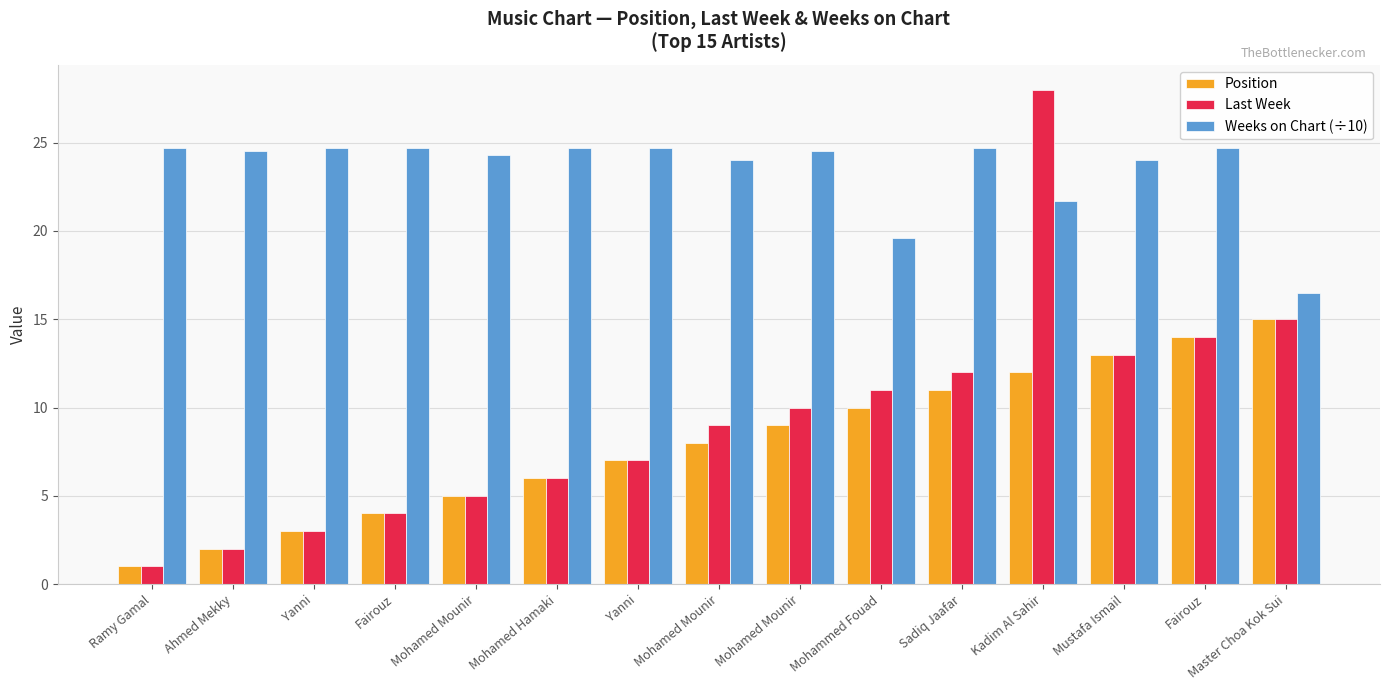

True or false: Last Week has a value of 10.0 at Mohamed Mounir.

True